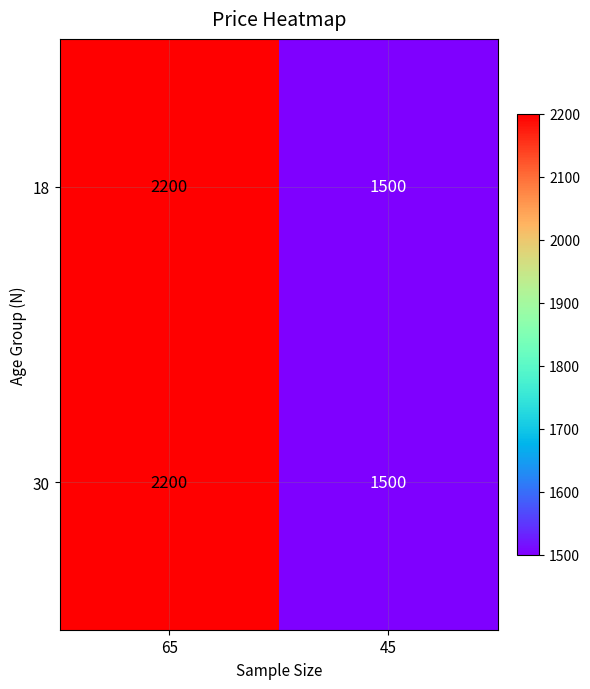

What is the average value of the 30 series?

1850